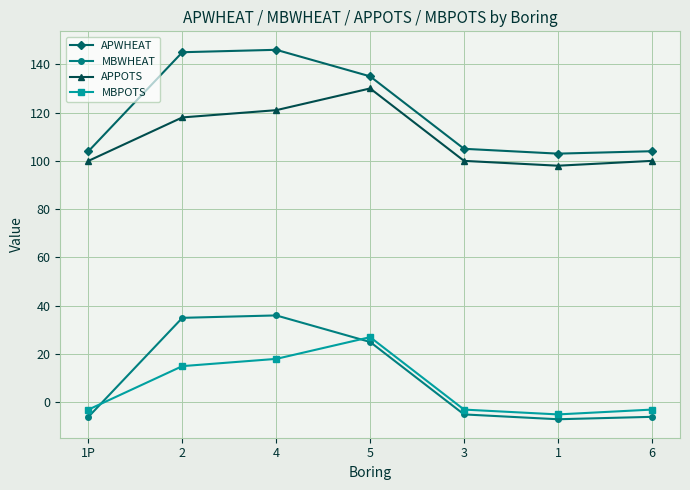

Read the MBPOTS value at 4.

18